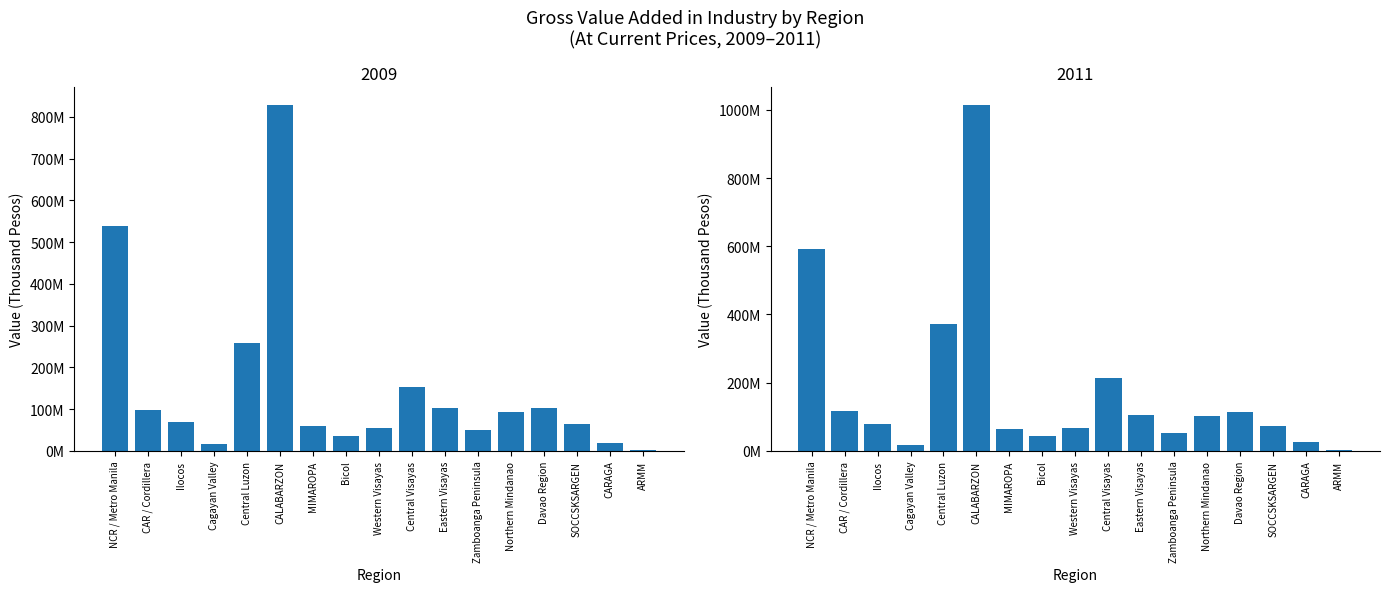

At which category is the sum across all series the highest?

CALABARZON